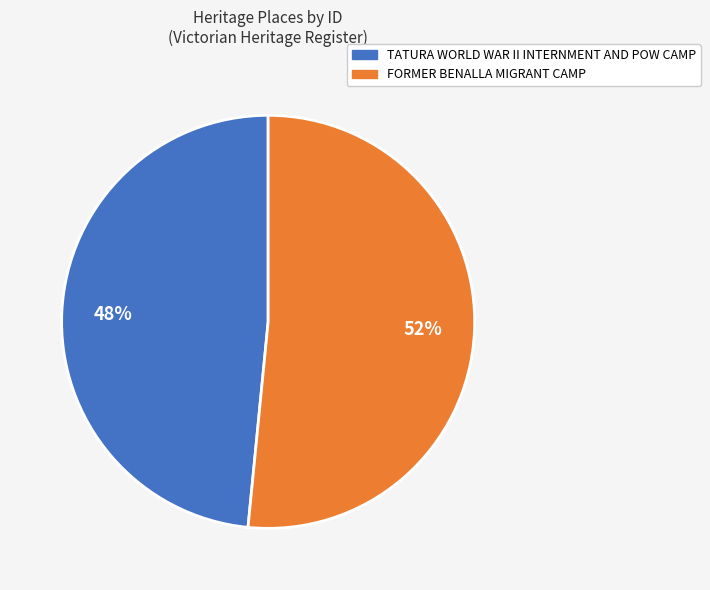

Do TATURA WORLD WAR II INTERNMENT AND POW CAMP and FORMER BENALLA MIGRANT CAMP together represent more than half of the pie?

Yes